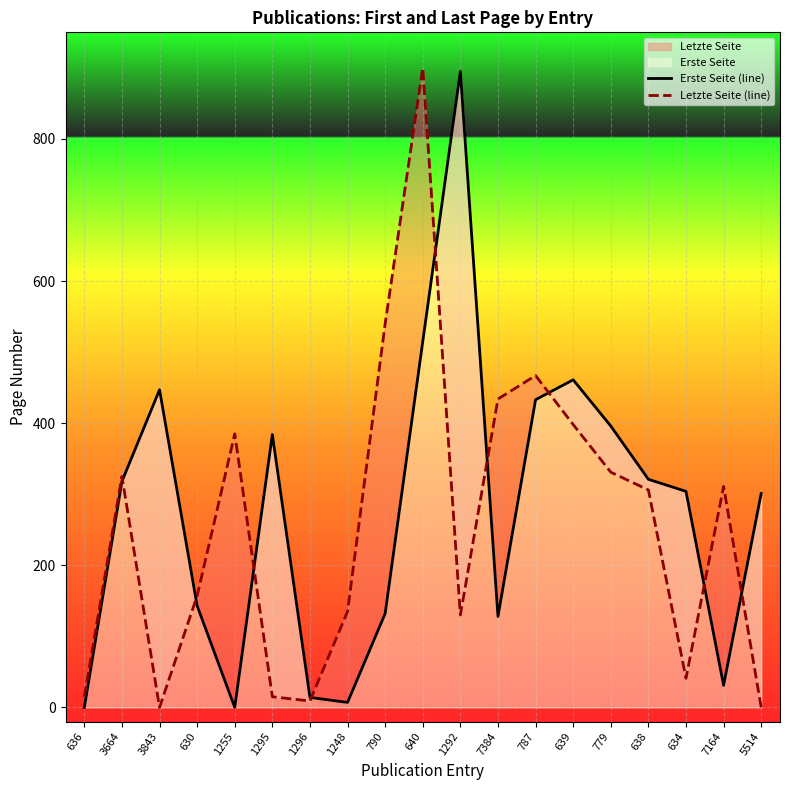

What is the approximate value of Letzte Seite (line) at 1292, to the nearest 100?

100